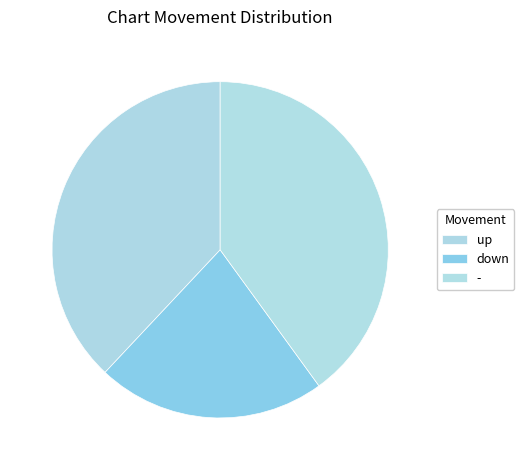

Which slice is the largest?

-